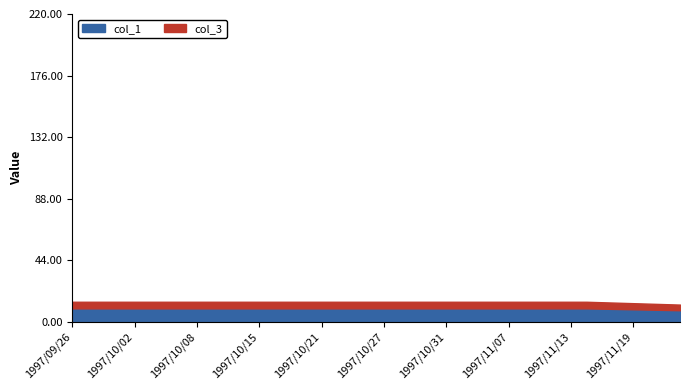

Rank the categories by col_1 value from highest to lowest.

1997/09/26, 1997/09/29, 1997/09/30, 1997/10/01, 1997/10/02, 1997/10/03, 1997/10/06, 1997/10/07, 1997/10/08, 1997/10/09, 1997/10/13, 1997/10/14, 1997/10/15, 1997/10/16, 1997/10/17, 1997/10/20, 1997/10/21, 1997/10/22, 1997/10/23, 1997/10/24, 1997/10/27, 1997/10/28, 1997/10/29, 1997/10/30, 1997/10/31, 1997/11/04, 1997/11/05, 1997/11/06, 1997/11/07, 1997/11/10, 1997/11/11, 1997/11/12, 1997/11/13, 1997/11/14, 1997/11/17, 1997/11/18, 1997/11/19, 1997/11/20, 1997/11/21, 1997/11/25